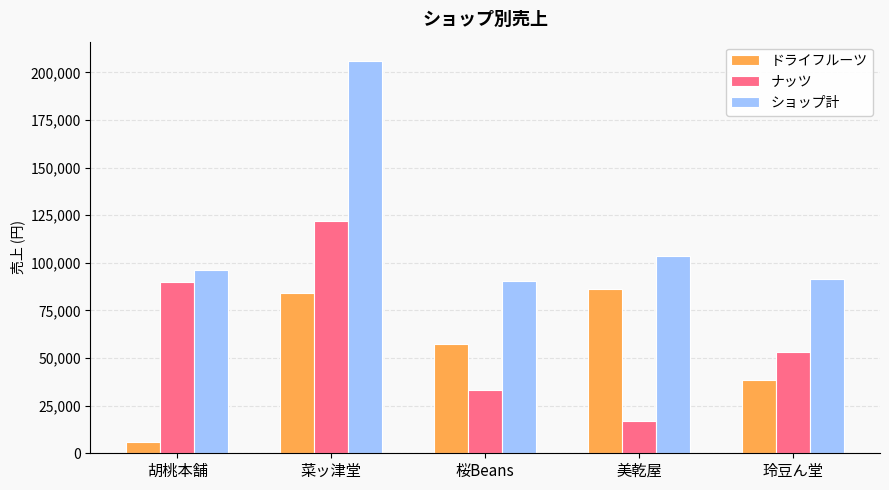

What is the label of the 1st bar from the left?

胡桃本舗